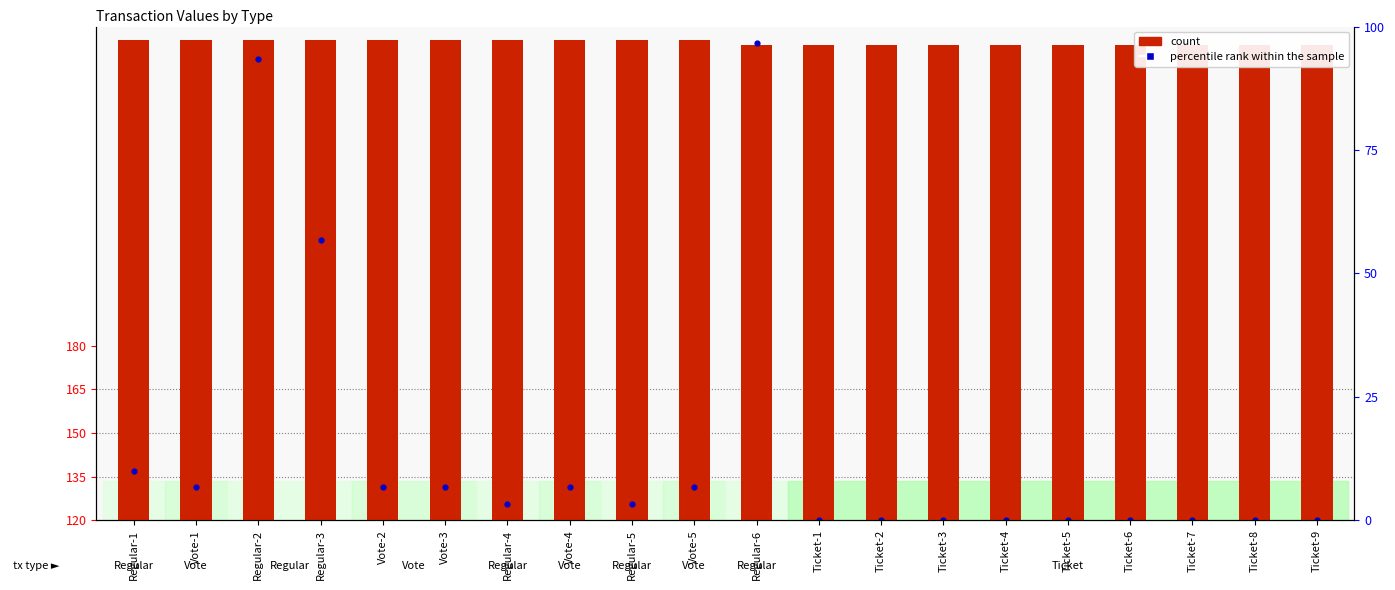

At how many categories does at least one series exceed 266?

2